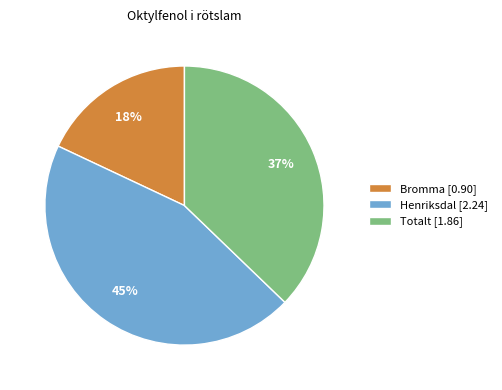

Is there a majority slice in this chart?

No